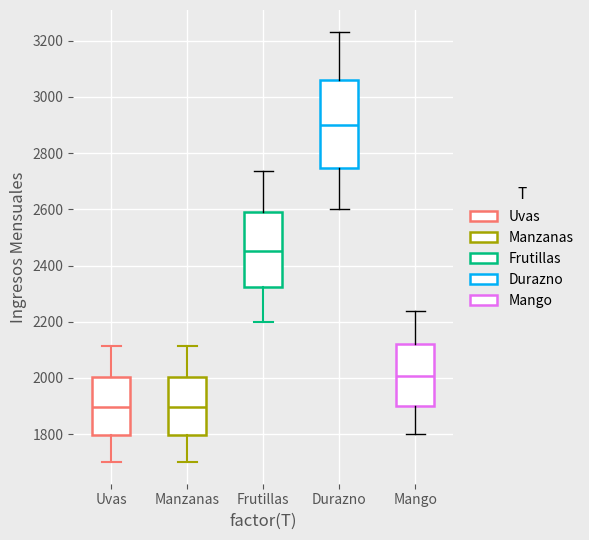

Reading left to right, transcribe this box plot: for each box, give where its median line is, the range the box spans, and where its two whiskers end, as read against the y-axis. The values are not printed on the chart, so give them approximately, as read against the axis.

Uvas: median 1900, box 1800 to 2000, whiskers 1700 to 2120
Manzanas: median 1900, box 1800 to 2000, whiskers 1700 to 2120
Frutillas: median 2460, box 2320 to 2600, whiskers 2200 to 2740
Durazno: median 2900, box 2740 to 3060, whiskers 2600 to 3240
Mango: median 2000, box 1900 to 2120, whiskers 1800 to 2240